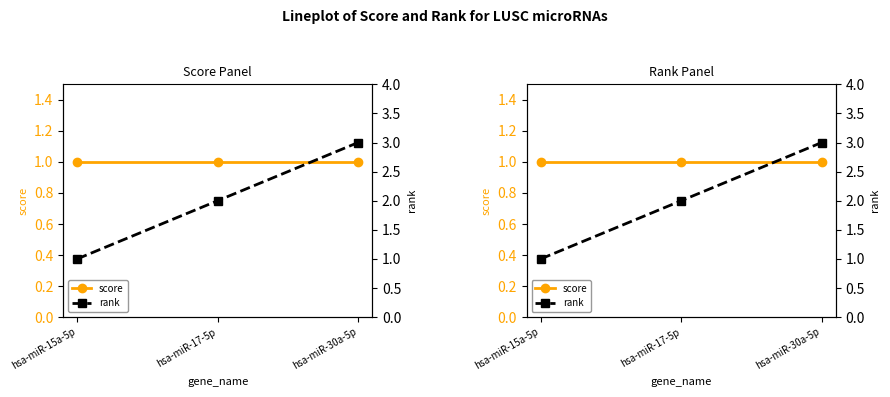

Is this an area chart (filled region under the line)?

No